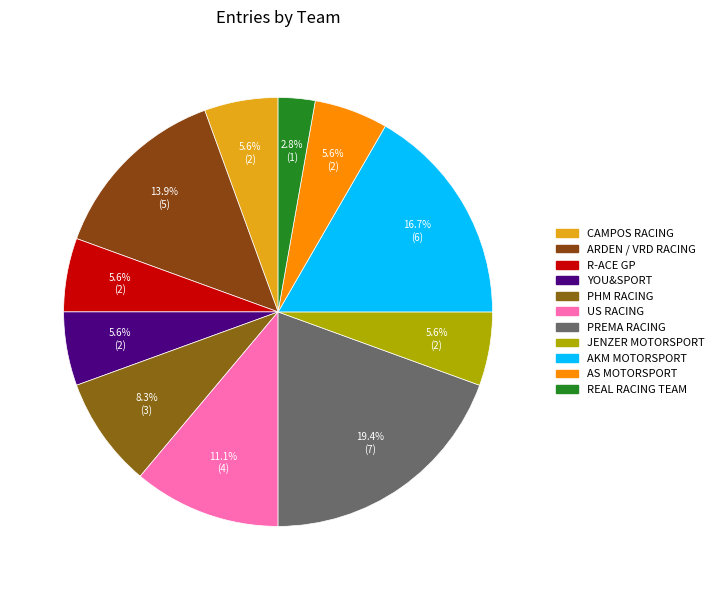

How many slices are in this pie chart?

11